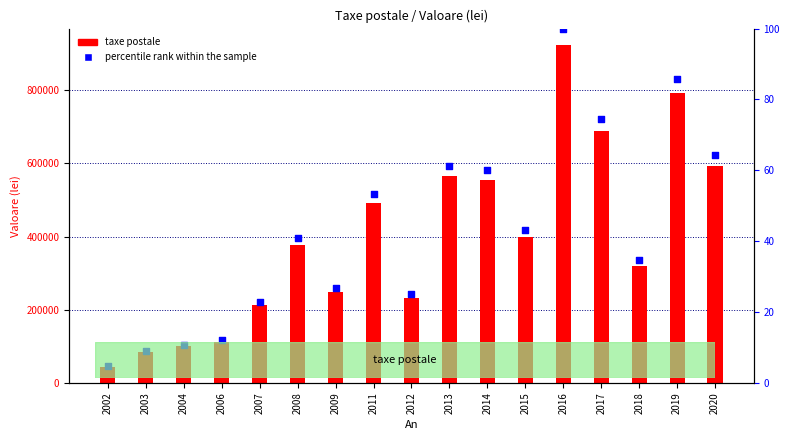

Which series has the largest total across all categories?

taxe postale